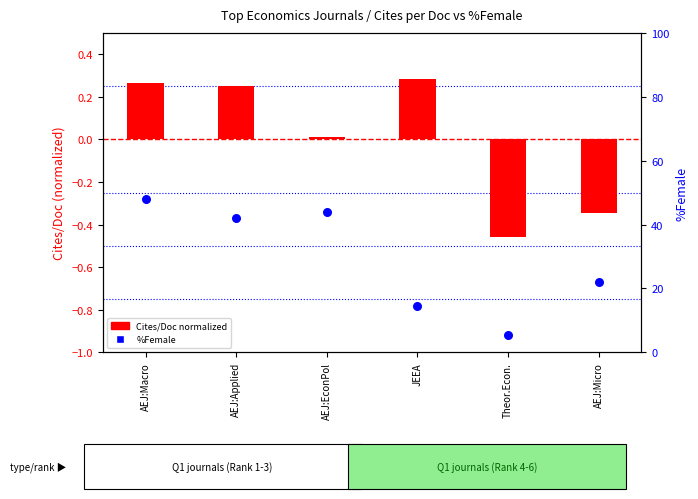

Which series has the largest total across all categories?

%Female